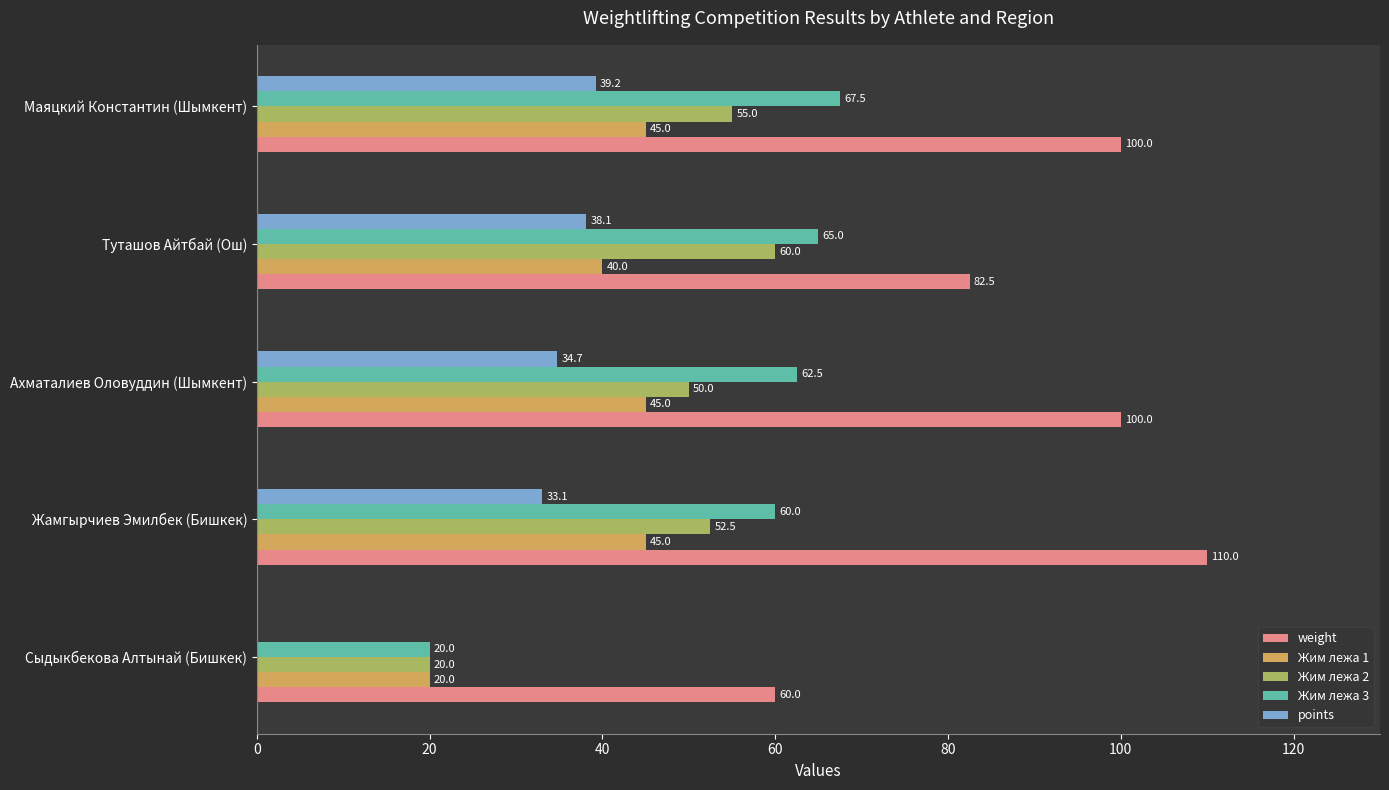

Count the number of categories in the chart.

5